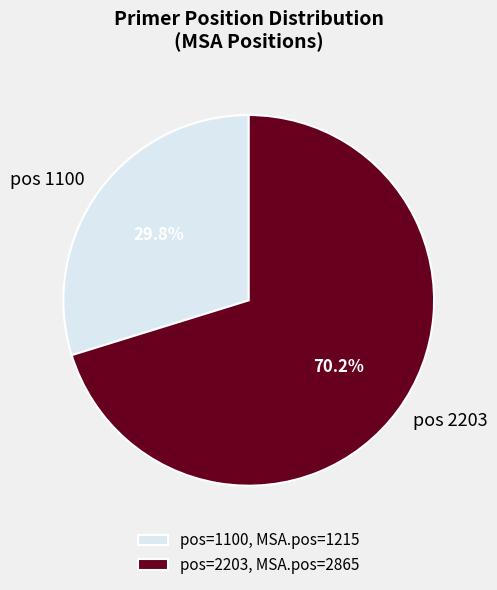

Combined, do pos 2203 and pos 1100 account for over 50%?

Yes